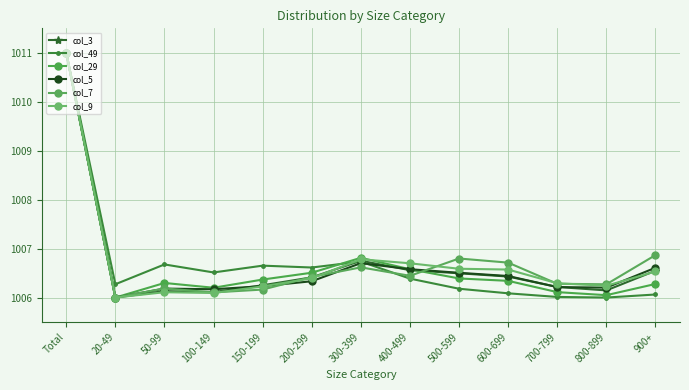

Reading left to right, extract all data points from this chart.

col_3: 1011.0	1006.0	1006.1	1006.1	1006.3	1006.4	1006.8	1006.6	1006.5	1006.4	1006.2	1006.1	1006.5
col_49: 1011.0	1006.3	1006.7	1006.5	1006.7	1006.6	1006.7	1006.4	1006.2	1006.1	1006.0	1006.0	1006.1
col_29: 1011.0	1006.0	1006.3	1006.2	1006.4	1006.5	1006.8	1006.6	1006.4	1006.3	1006.1	1006.0	1006.3
col_5: 1011.0	1006.0	1006.2	1006.2	1006.2	1006.3	1006.7	1006.6	1006.5	1006.4	1006.2	1006.2	1006.6
col_7: 1011.0	1006.0	1006.2	1006.1	1006.2	1006.4	1006.6	1006.4	1006.8	1006.7	1006.3	1006.3	1006.9
col_9: 1011.0	1006.0	1006.1	1006.1	1006.2	1006.4	1006.8	1006.7	1006.6	1006.6	1006.3	1006.2	1006.5